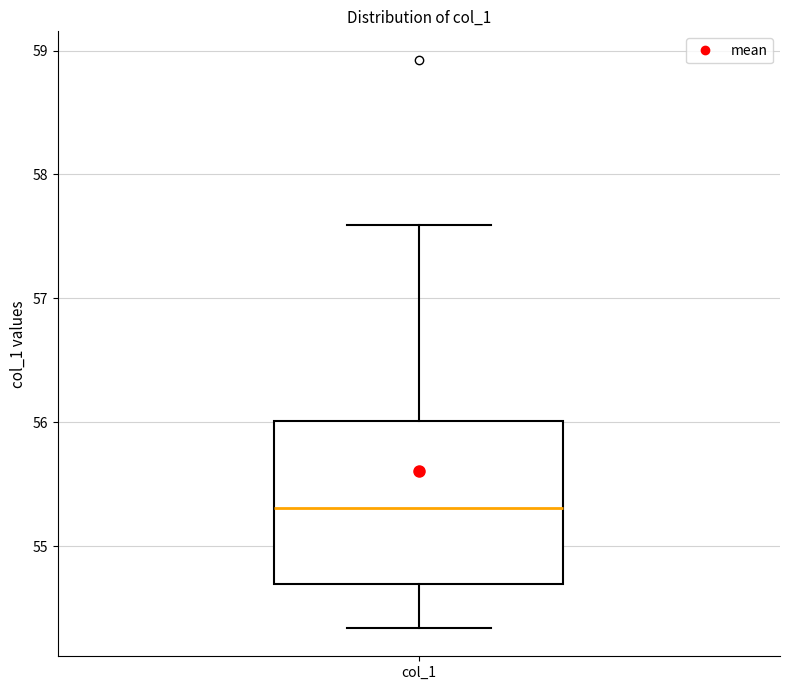

Read this box plot against the y-axis: the position of the median line, the range covered by the box, and the ends of both whiskers. The values are not printed on the chart, so give them approximately, as read against the axis.

median 55.3, box 54.7 to 56.0, whiskers 54.3 to 57.6